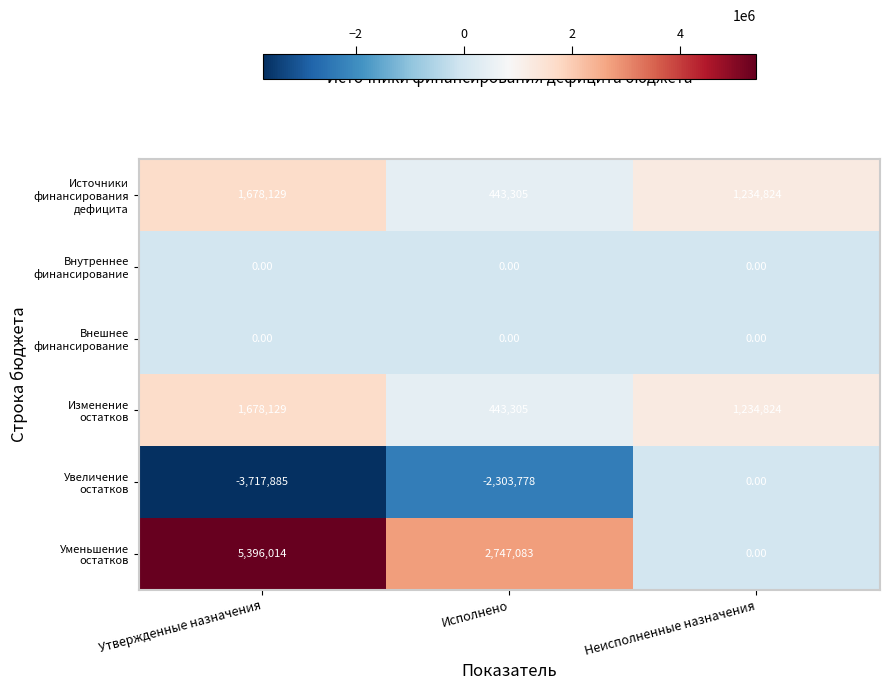

How many distinct data groups are displayed?

6